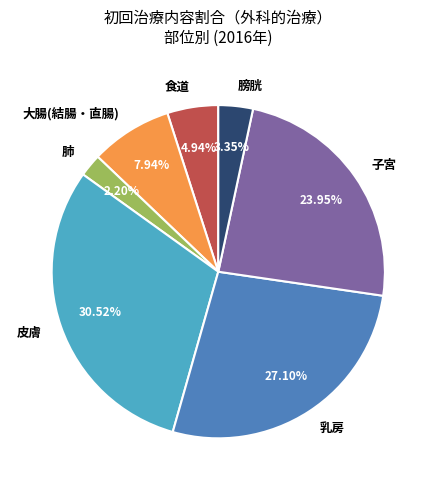

Does 乳房 account for over 50% of the chart?

No